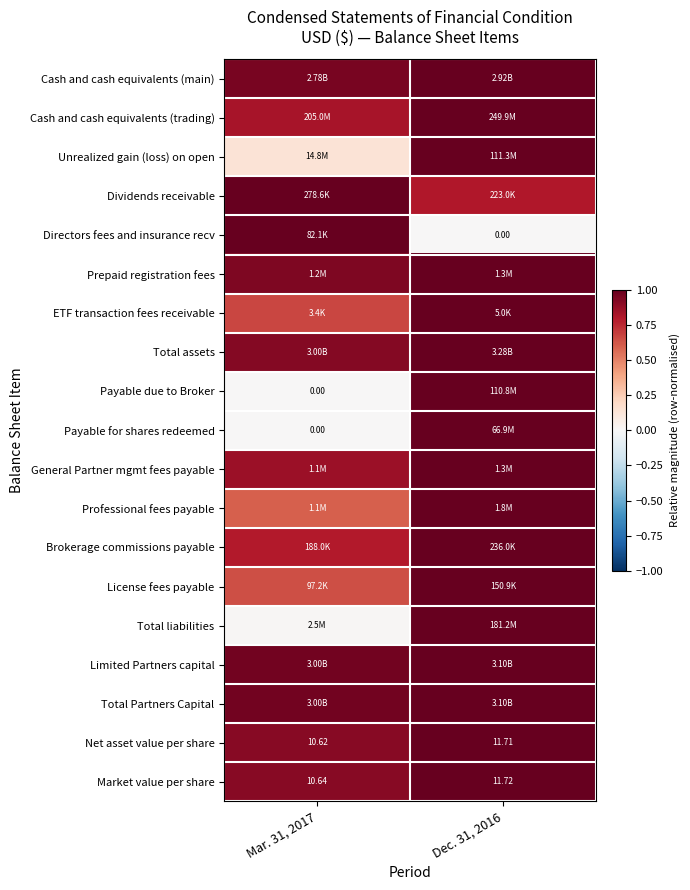

Where is Professional fees payable nearest to the value 0?

Mar. 31, 2017